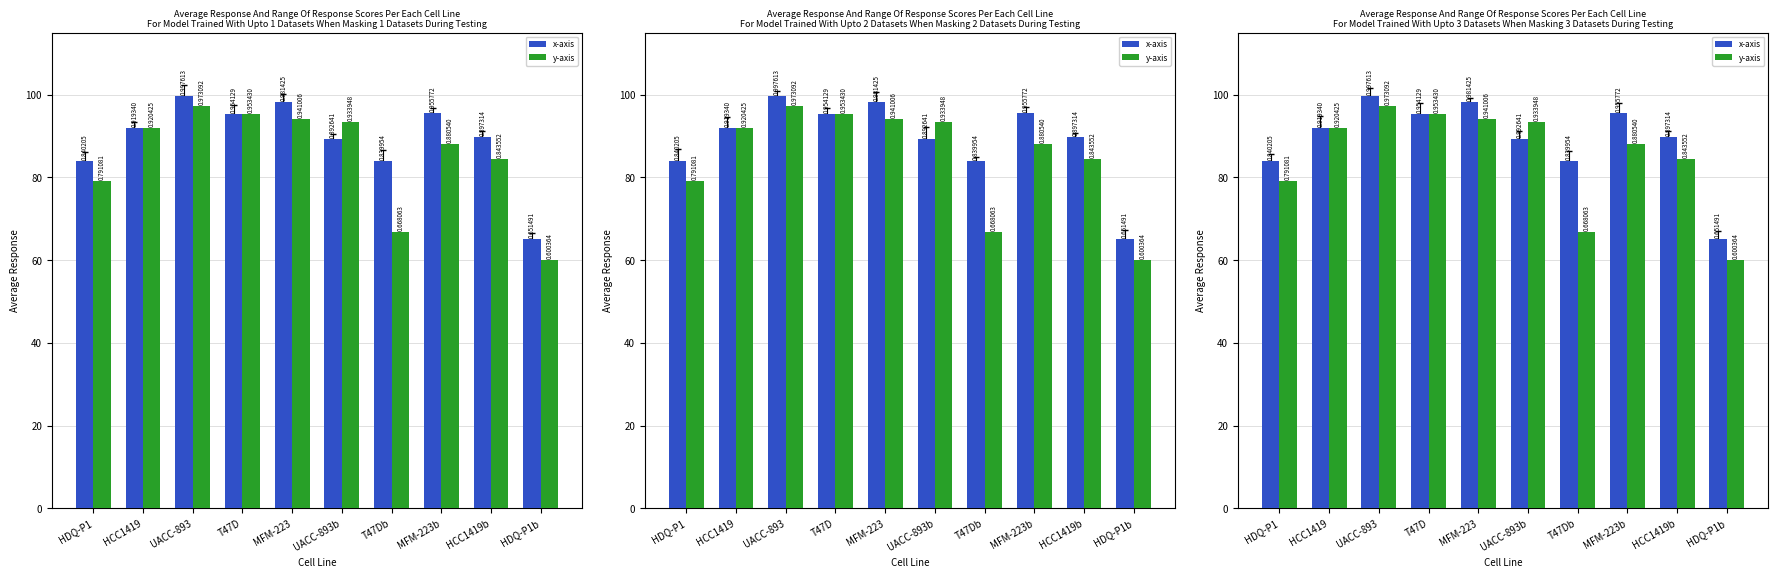

How many values in the x-axis series exceed 91?

5